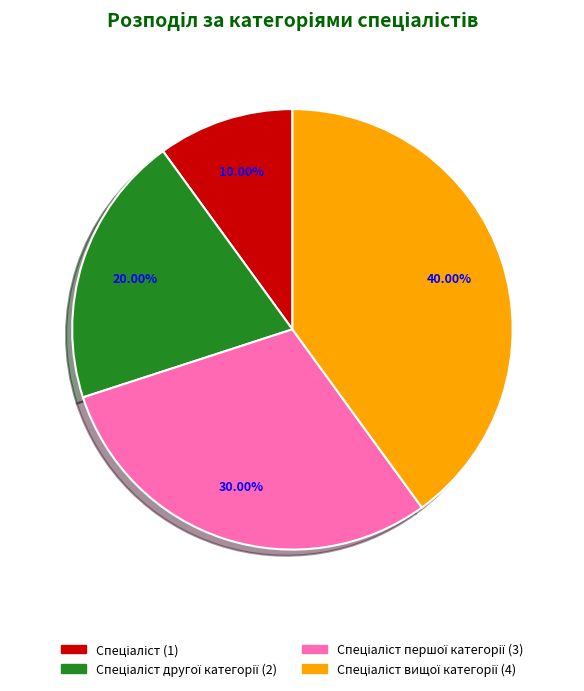

Does any single category account for the majority?

No